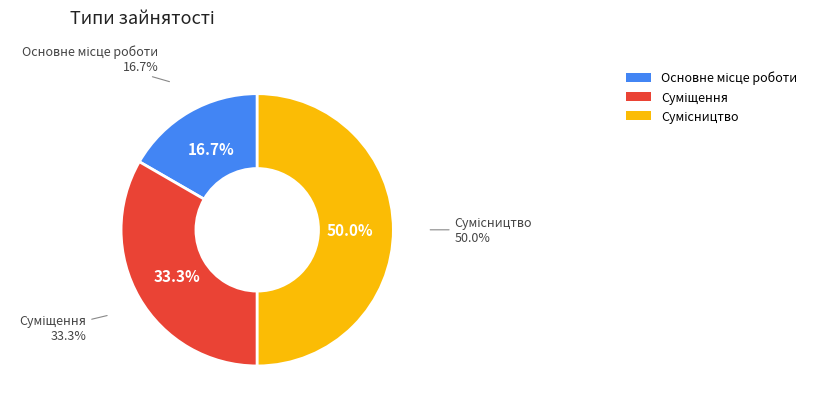

Is Основне місце роботи the majority of the pie?

No